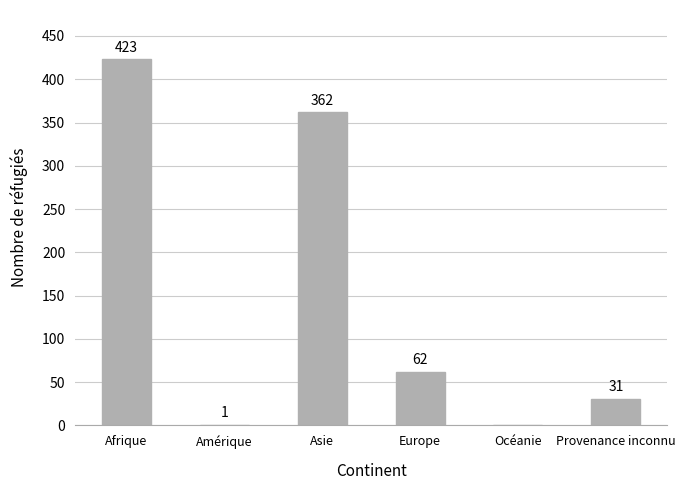

The value at Océanie is 0. True or false?

True